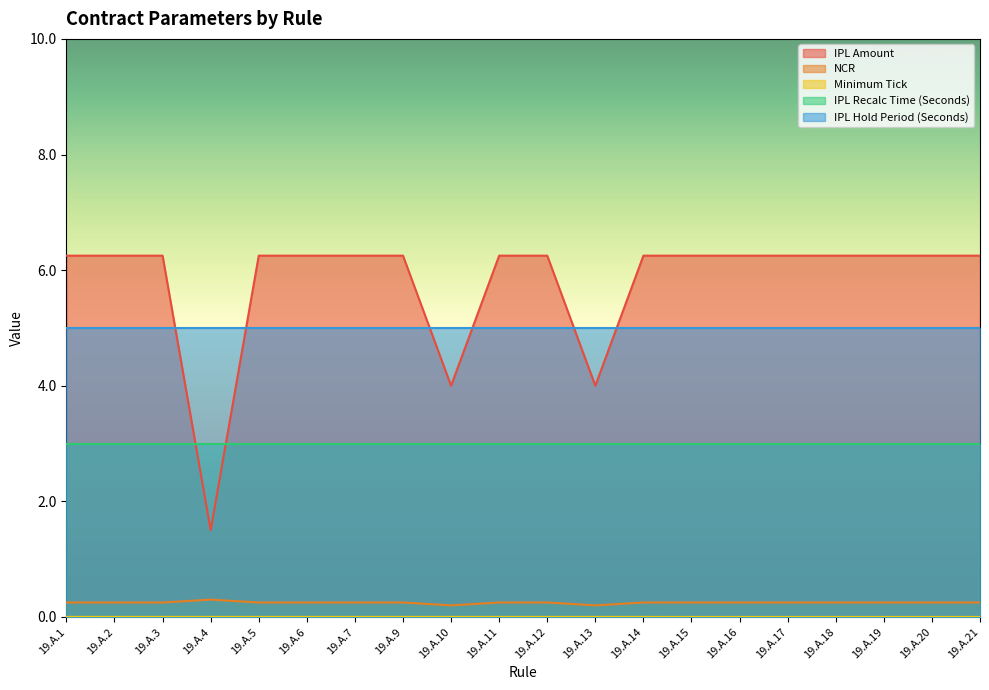

Count the NCR values in the range 0 to 1.

20